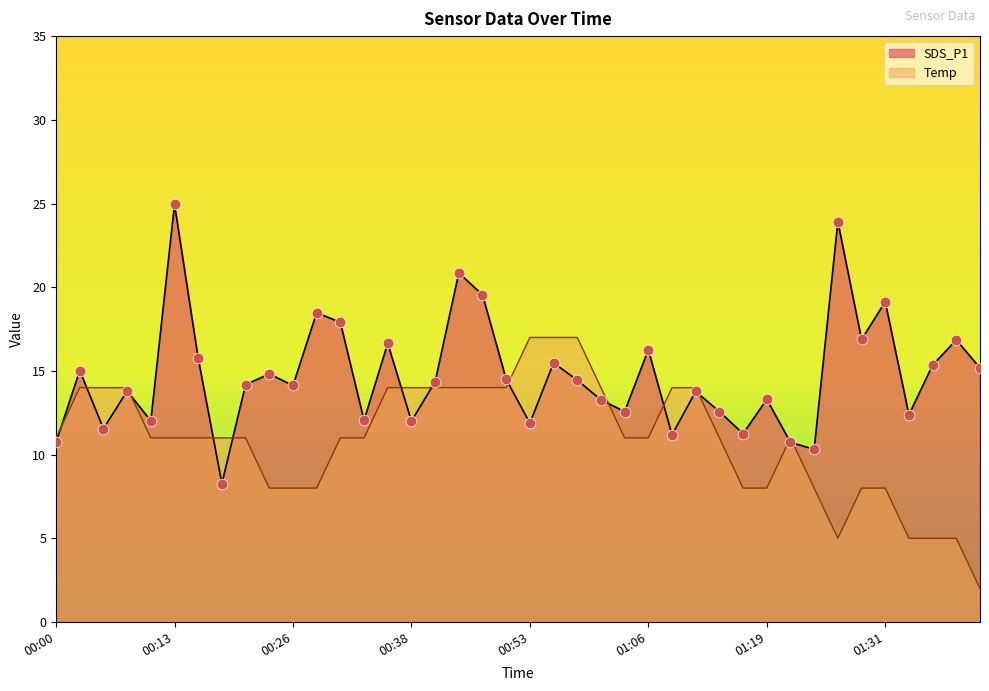

Which series has the largest Y range (max minus min)?

SDS_P1